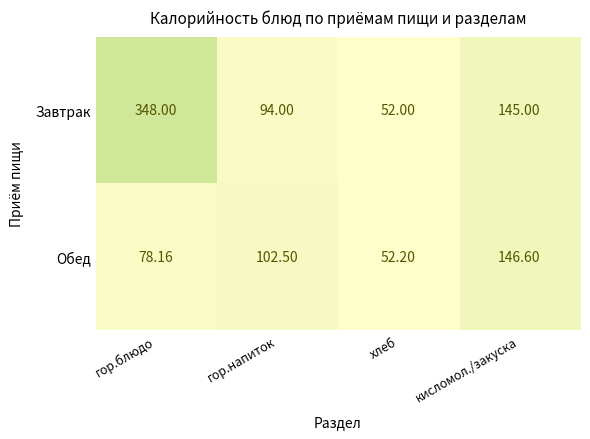

Rank the series by their maximum value, from lowest to highest.

Обед, Завтрак